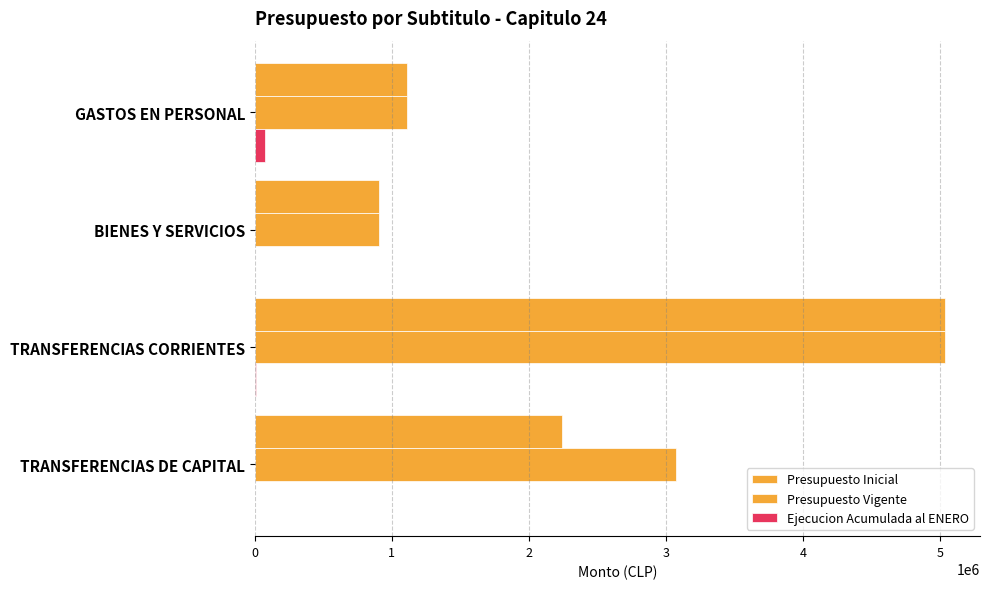

What is the difference between the maximum and minimum values in the Presupuesto Inicial series?

4130201